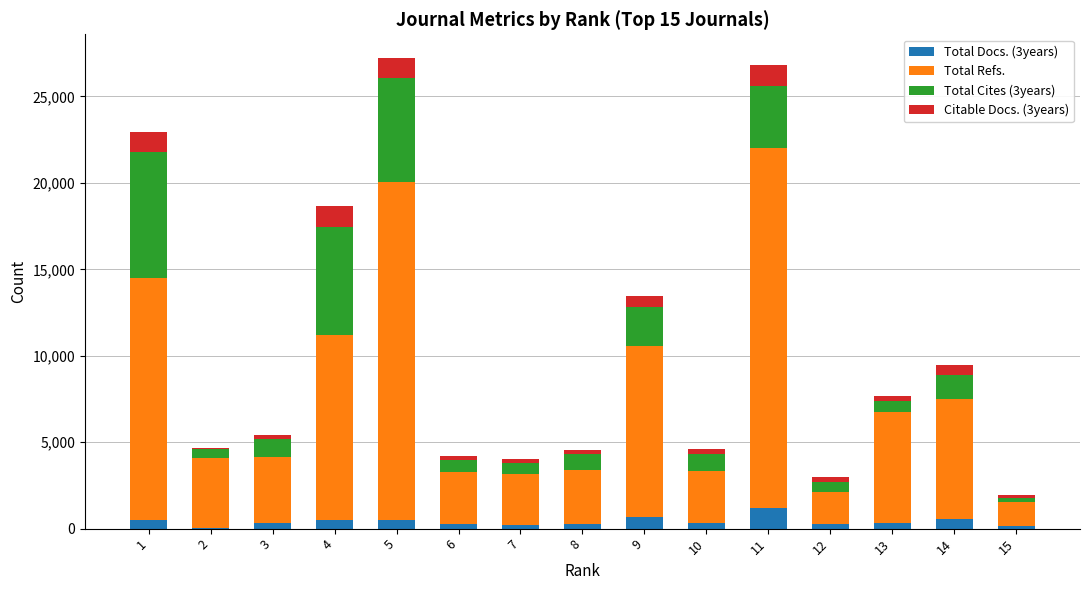

Does the chart contain stacked bars?

Yes